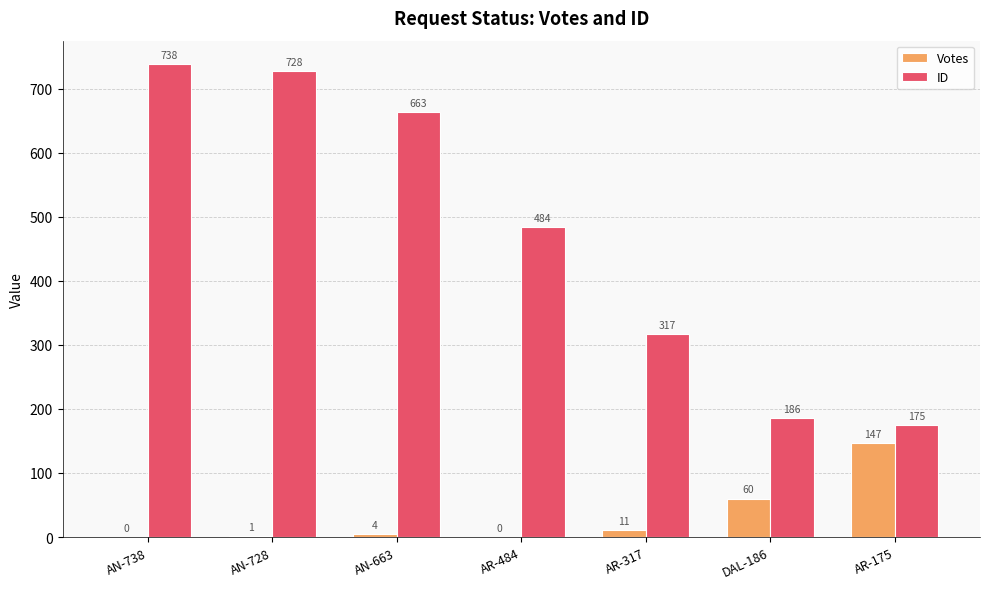

What is the maximum value shown in the chart?

738